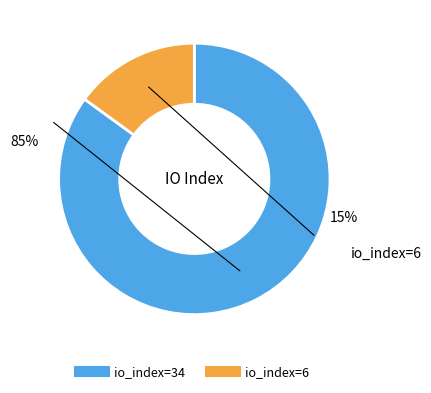

What is the ratio of the value at io_index=6 to the value at io_index=34?

0.2